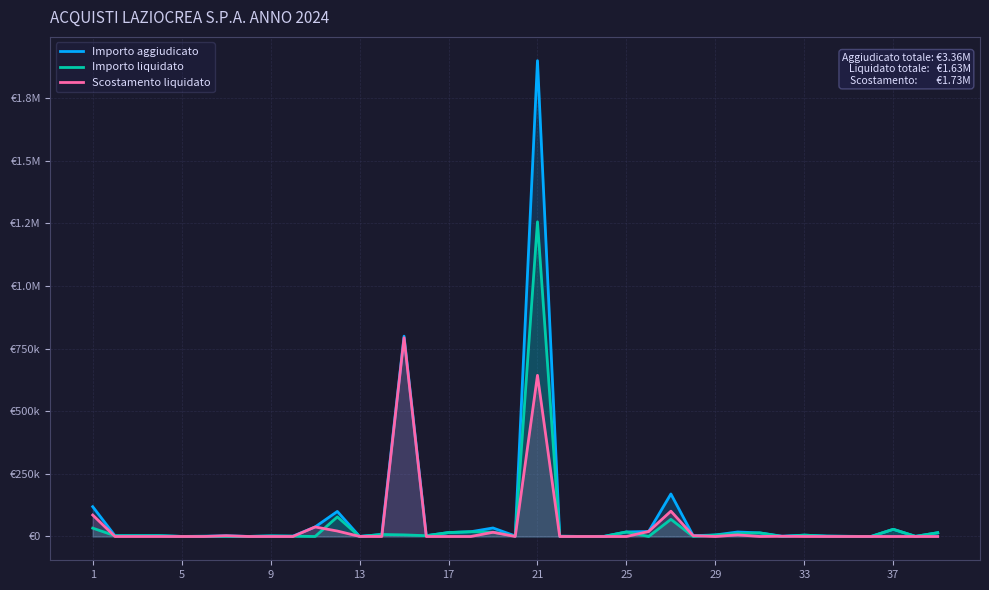

At which category does Importo liquidato reach its first local valley?

5